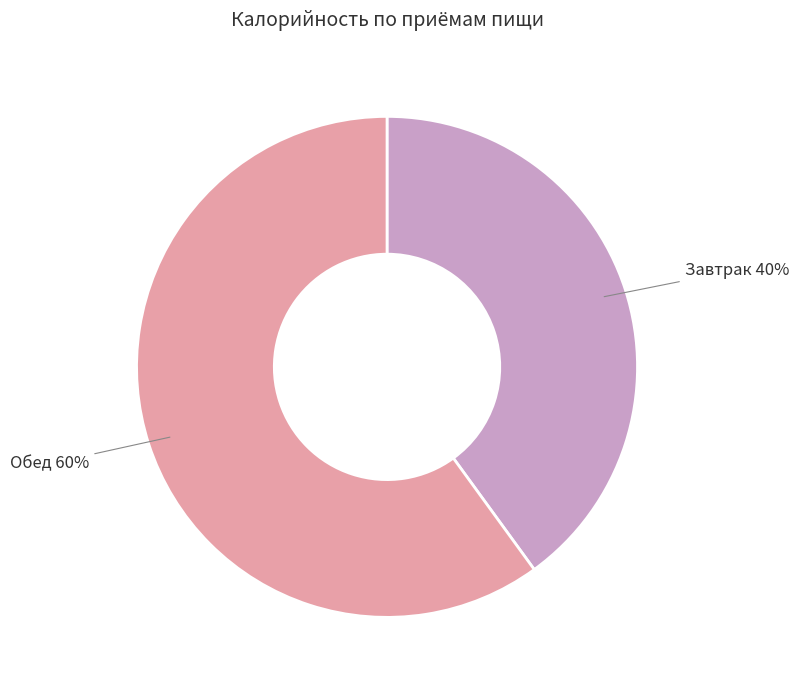

How many segments does this pie chart have?

2